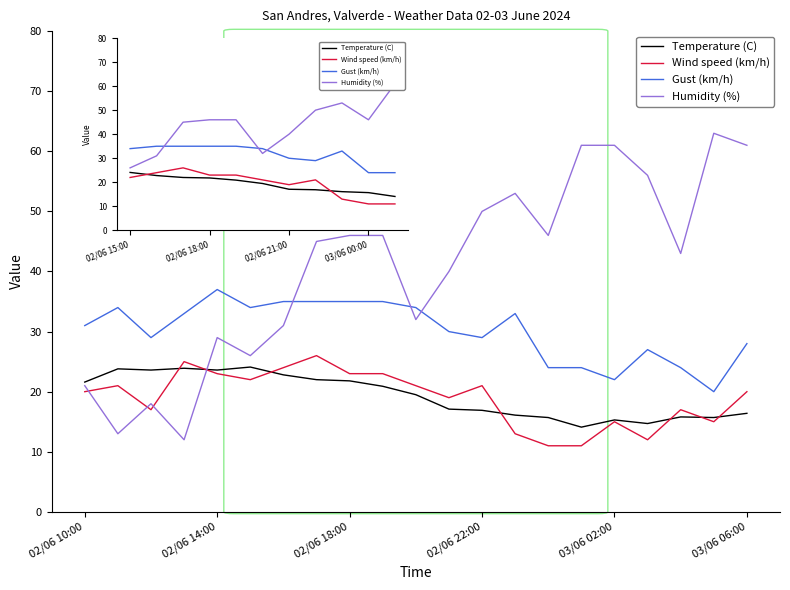

List the series in order of their peak value, highest first.

Humidity (%), Gust (km/h), Wind speed (km/h), Temperature (C)